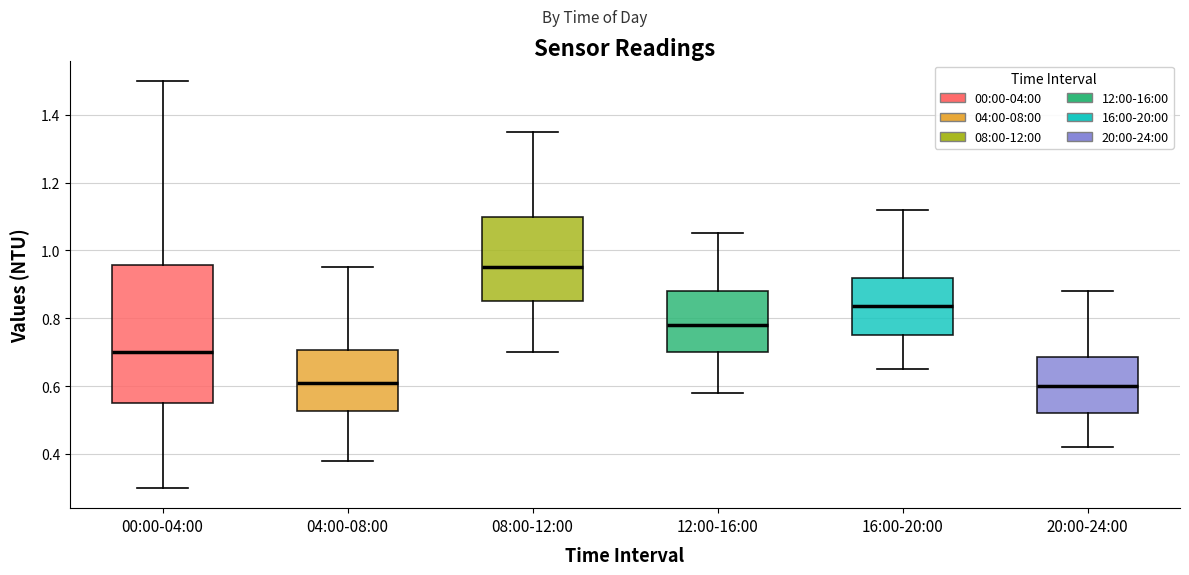

Which box is the tallest, from its lower edge to its upper edge?

00:00-04:00